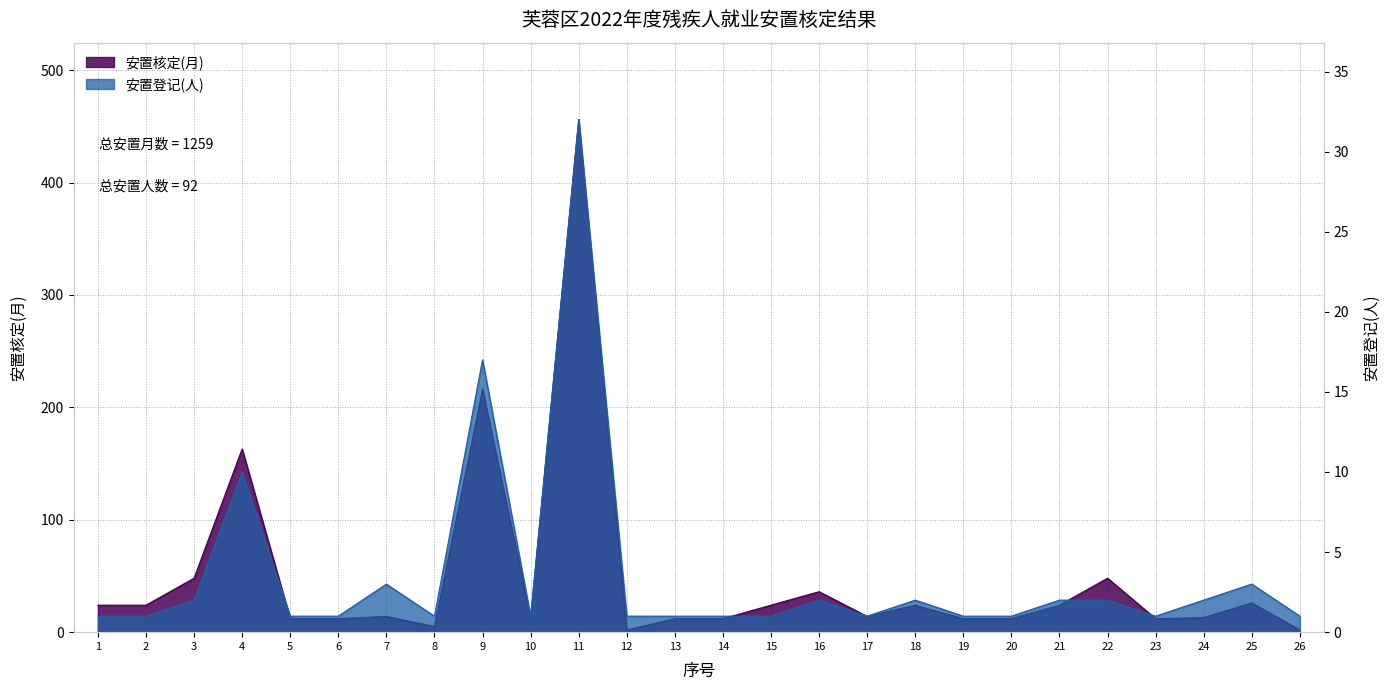

What is the total value across all series at 19?

13